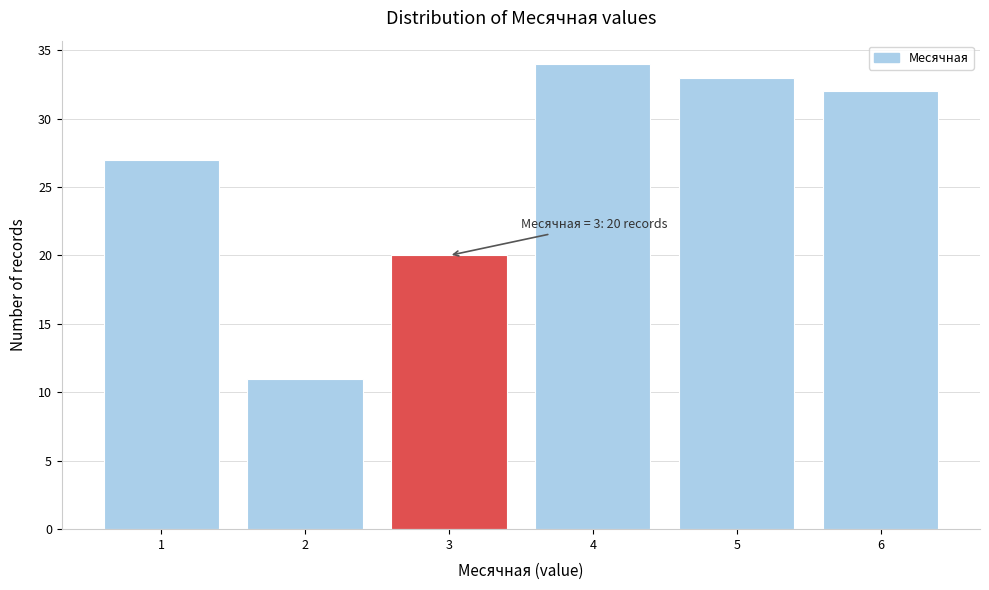

Reading right to left, extract all data points from this chart.

32	33	34	20	11	27